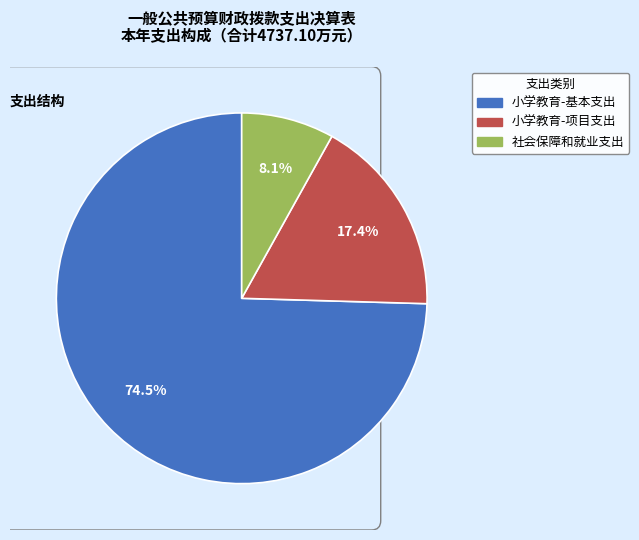

Rank the categories by value from highest to lowest.

小学教育-基本支出, 小学教育-项目支出, 社会保障和就业支出